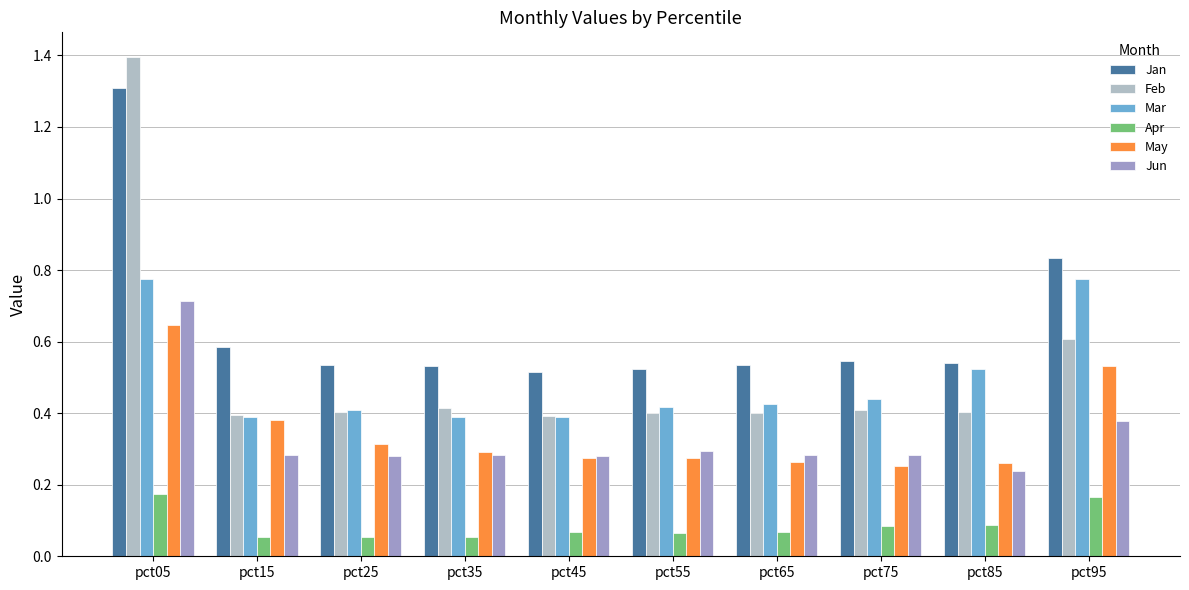

How many May values are between 0 and 1?

10